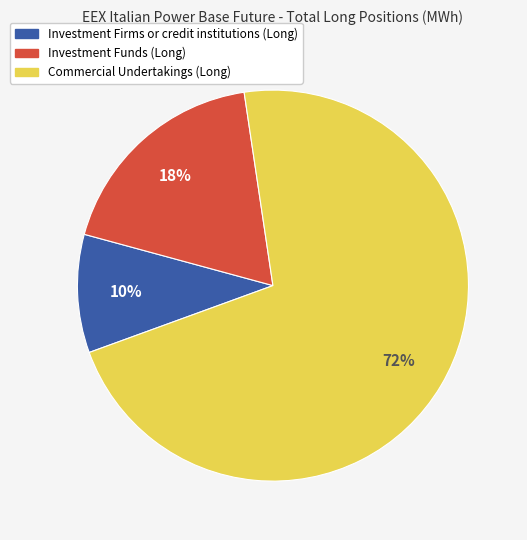

To the nearest percent, what is the average slice percentage?

33%